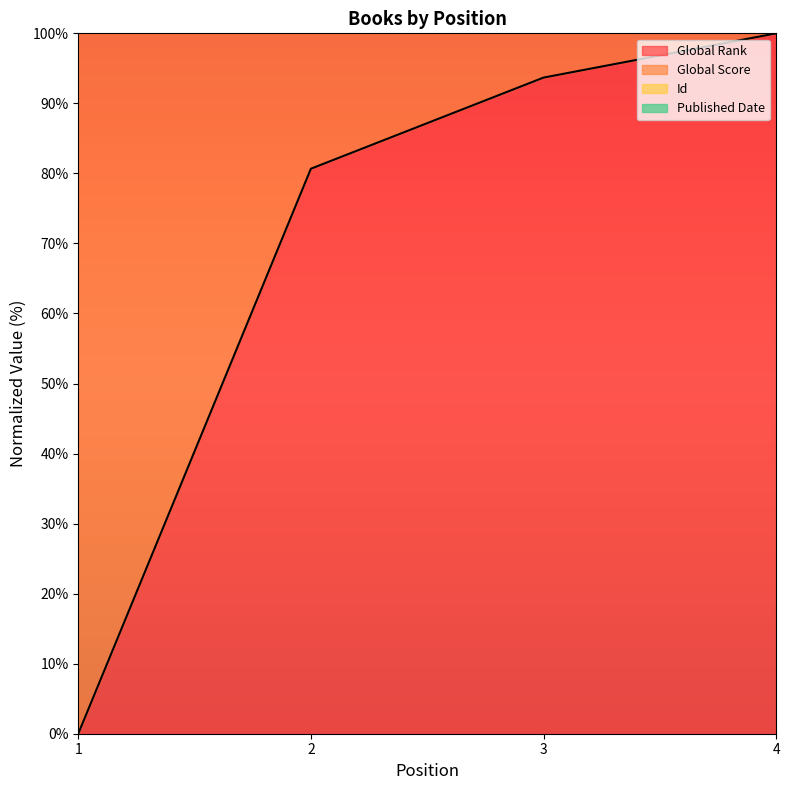

At which label is Global Rank closest to 50?

2